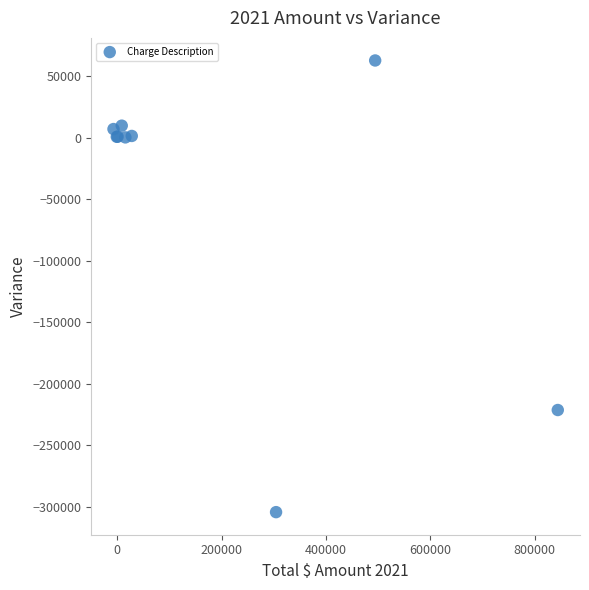

What Y value in the scatter plot is closest to -120830?

-221441.6